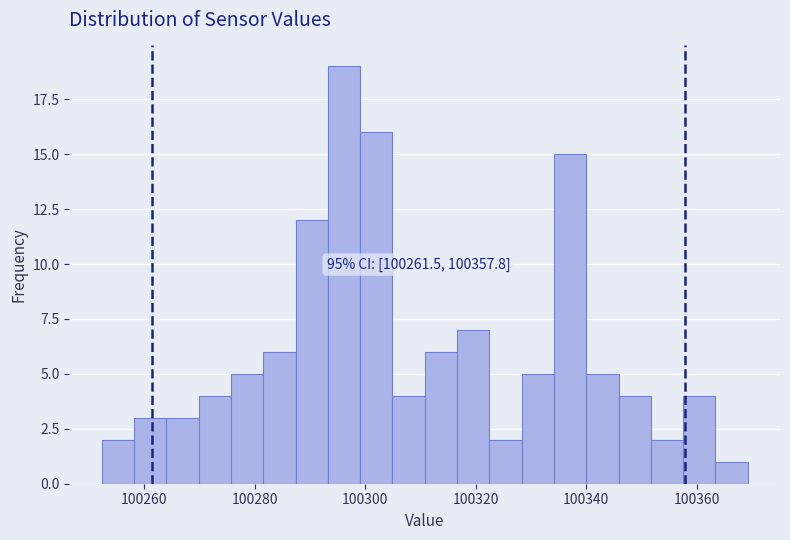

Around what value on the x-axis is the tallest bar? Give the approximate position of its centre, as read against the axis.

100296